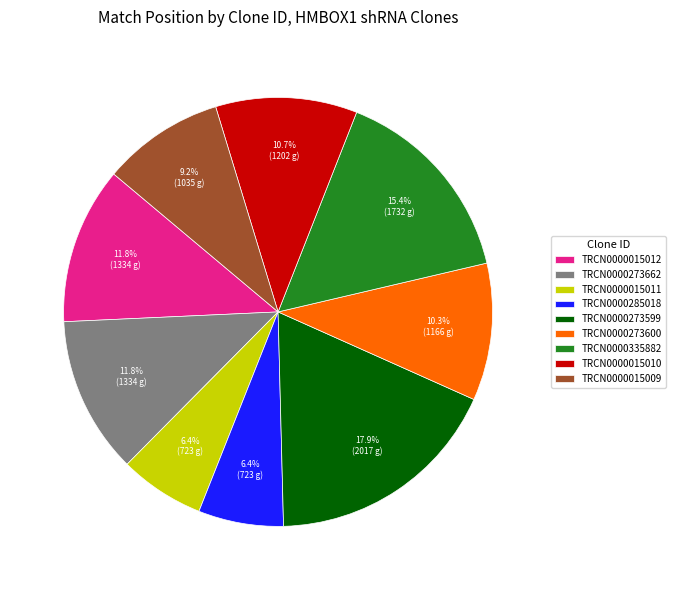

Approximately how many times larger is the value at TRCN0000015011 compared to TRCN0000273599?

0.4